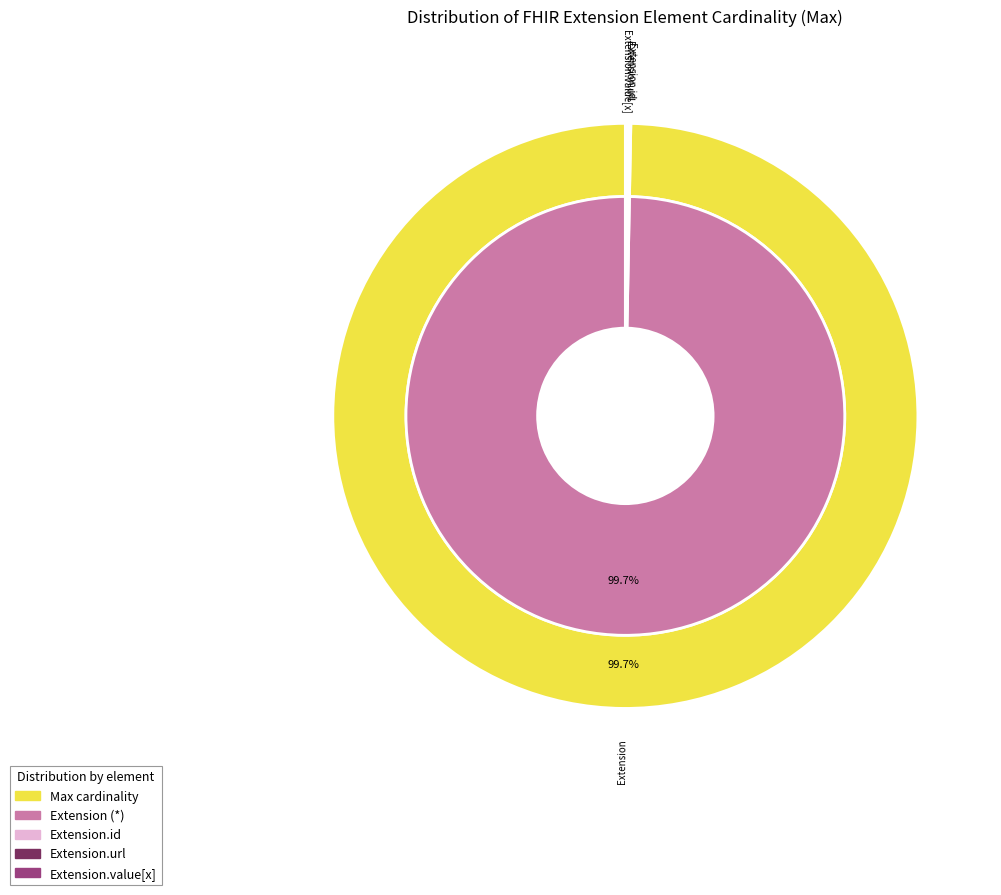

What is the change in value from Extension.extension to Extension.url?

+1